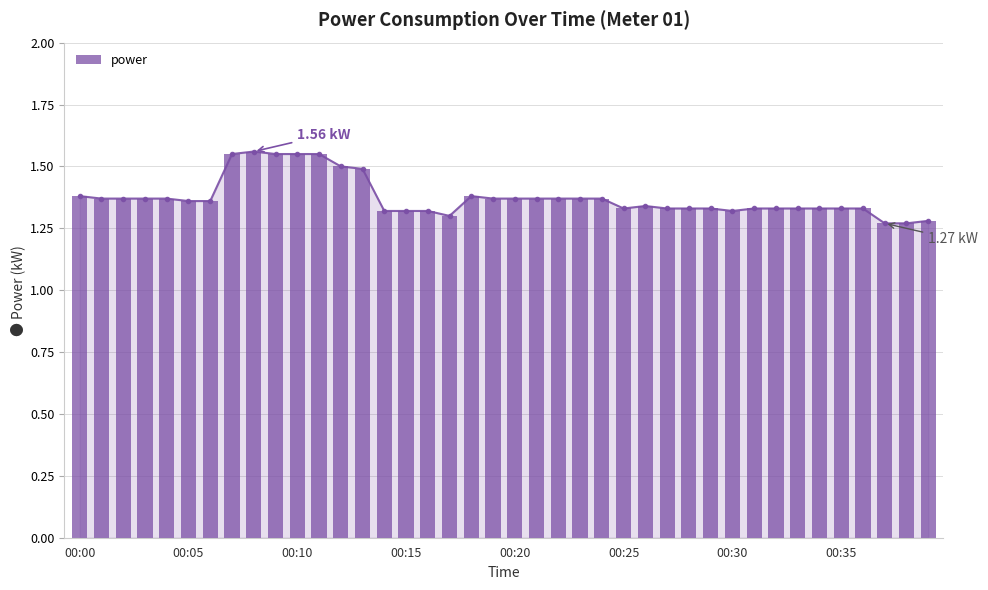

The value at 29 is 1.3. True or false?

True